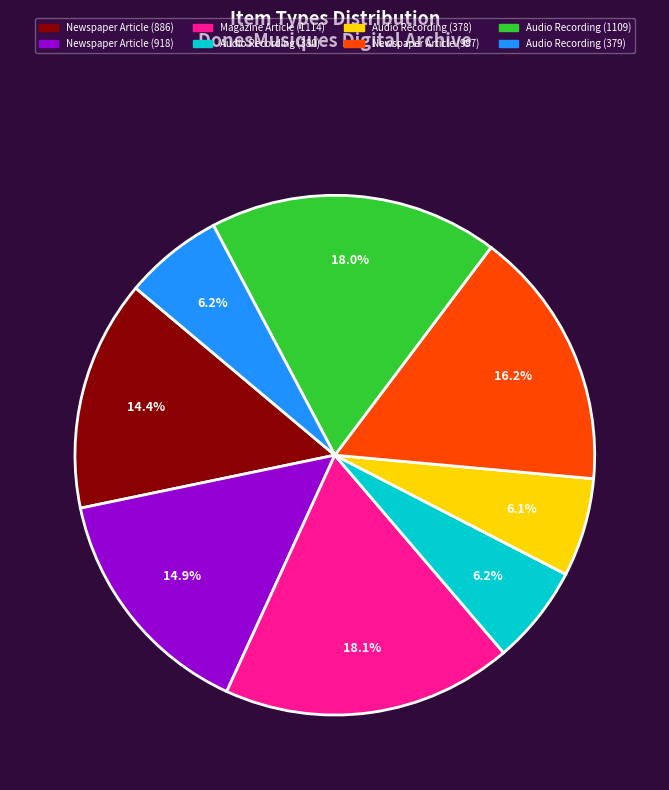

True or false: Audio Recording (378) accounts for 1% of the total.

False